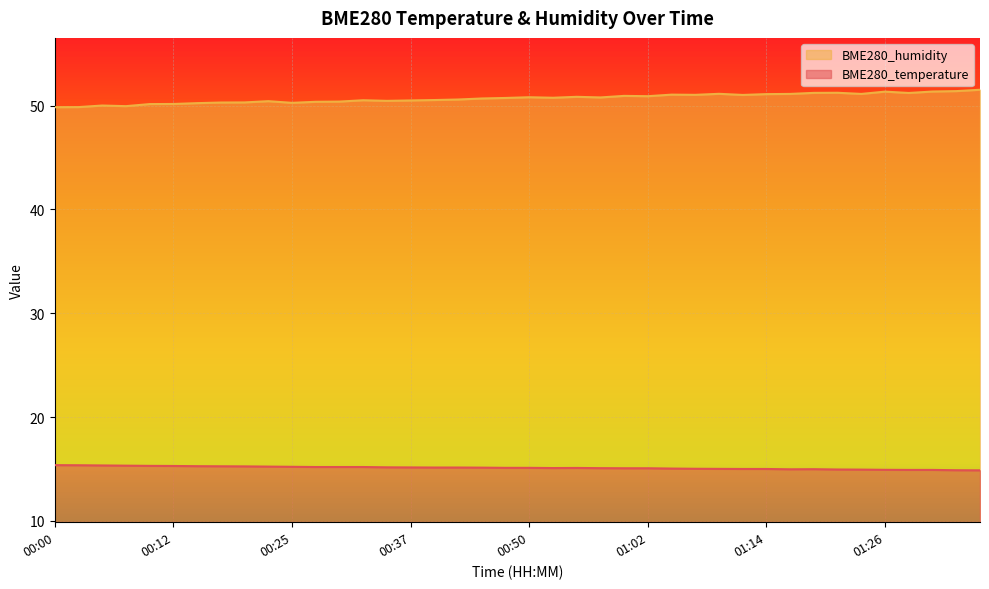

What is the approximate value of BME280_humidity at 01:04?

51.1